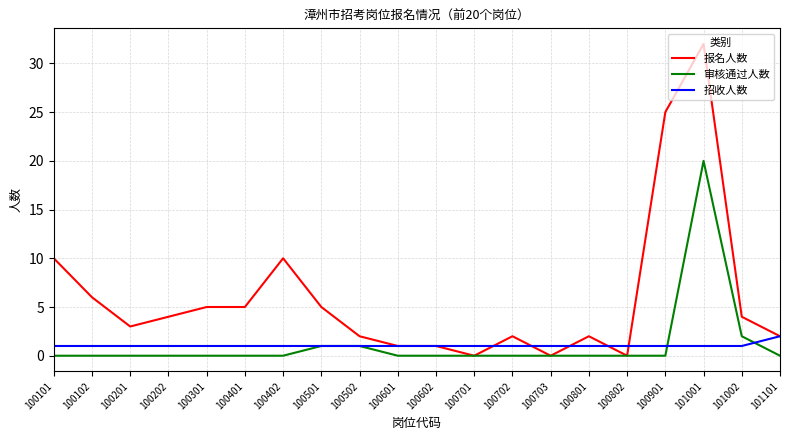

Reading left to right, transcribe all the data shown in this chart.

报名人数: 10	6	3	4	5	5	10	5	2	1	1	0	2	0	2	0	25	32	4	2
审核通过人数: 0	0	0	0	0	0	0	1	1	0	0	0	0	0	0	0	0	20	2	0
招收人数: 1	1	1	1	1	1	1	1	1	1	1	1	1	1	1	1	1	1	1	2